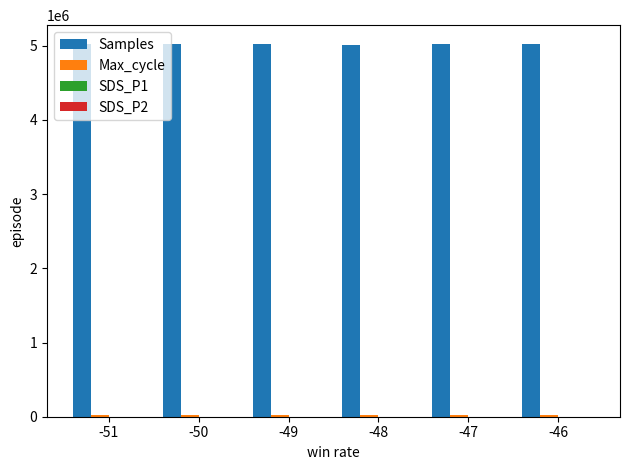

What is the approximate value of Samples at -49?

5019705.0